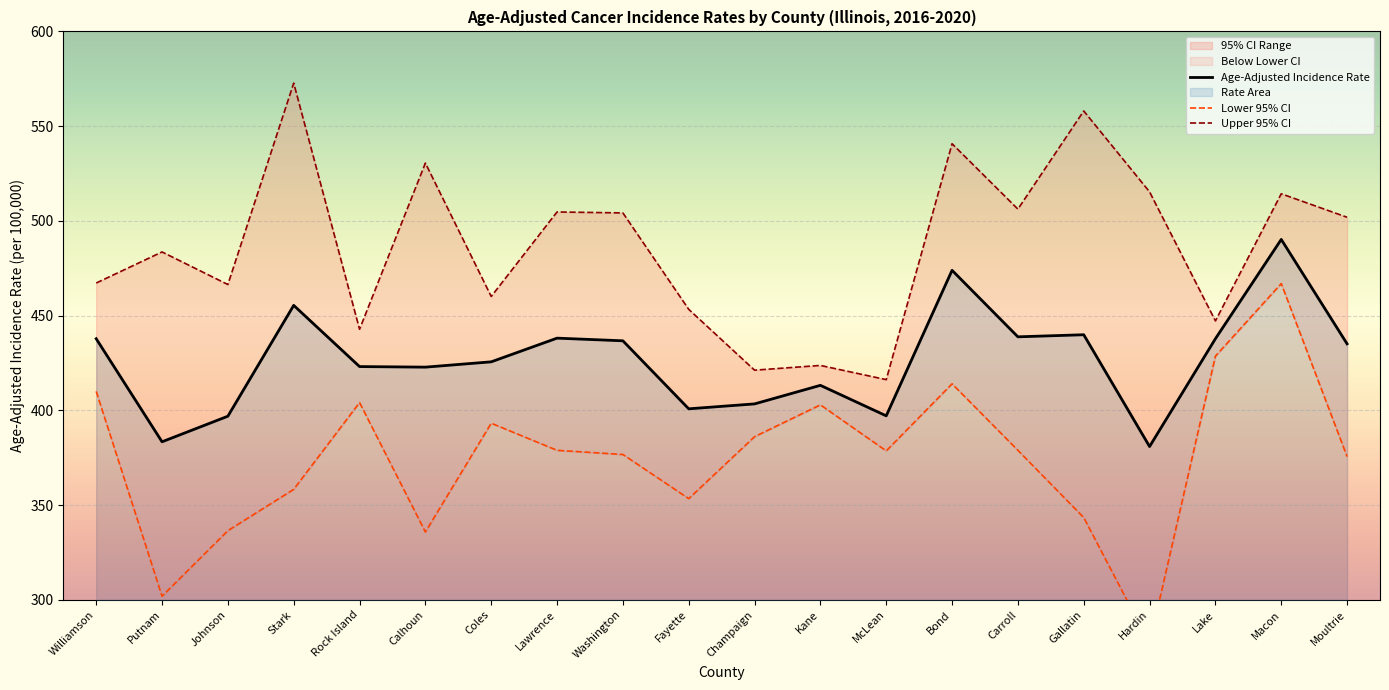

Is it true that Lower 95% CI equals 97.1 at Lawrence?

False